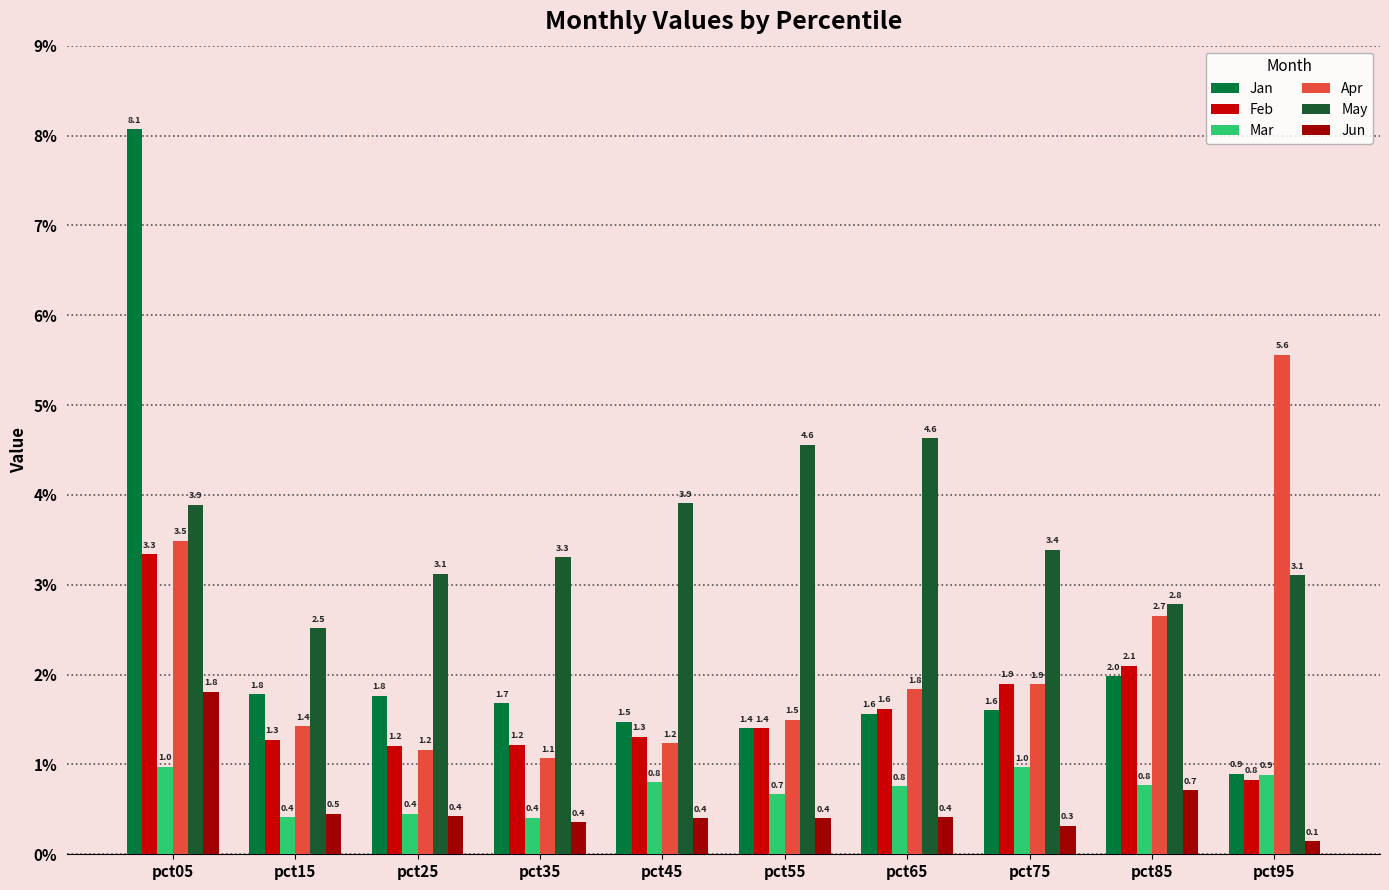

Read the Jan value at pct55.

1.4